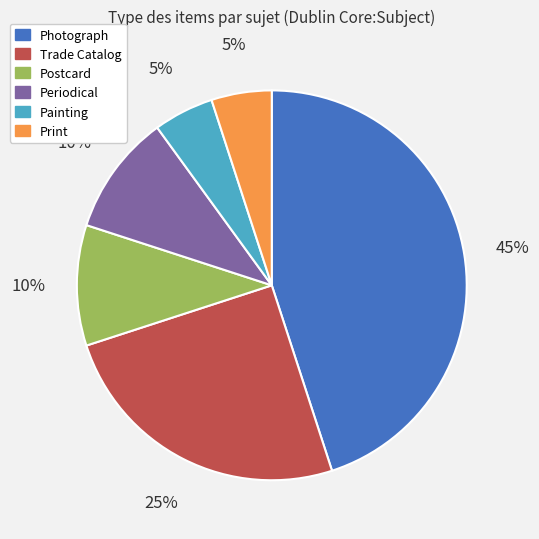

Is there any slice that represents more than half of the pie?

No